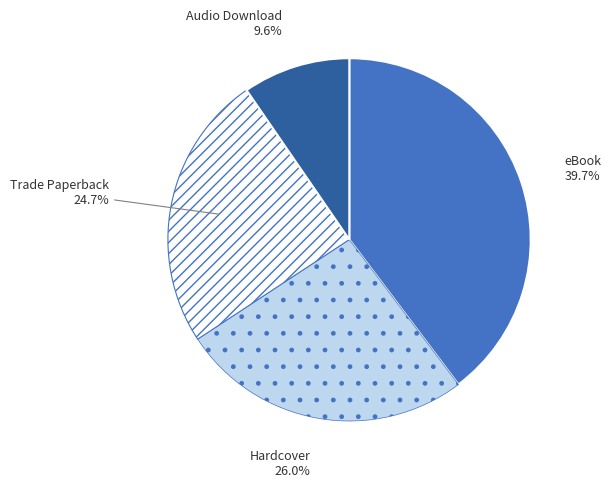

To the nearest percent, what portion does Trade Paperback represent?

25%